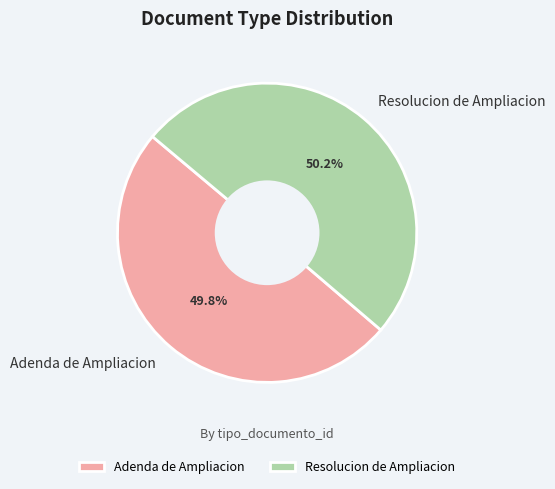

How many segments does this pie chart have?

2